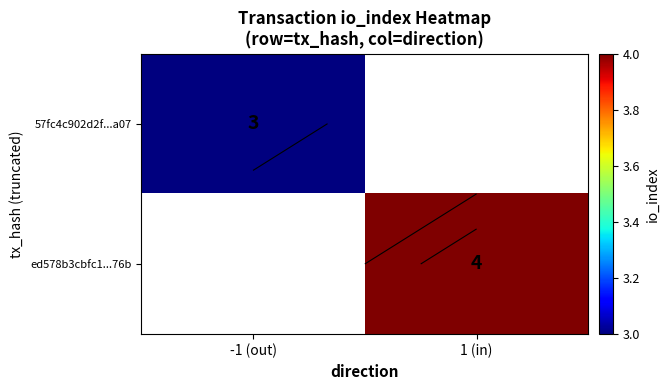

At which label does 57fc4c902d2f...a07 reach its peak?

-1 (out)